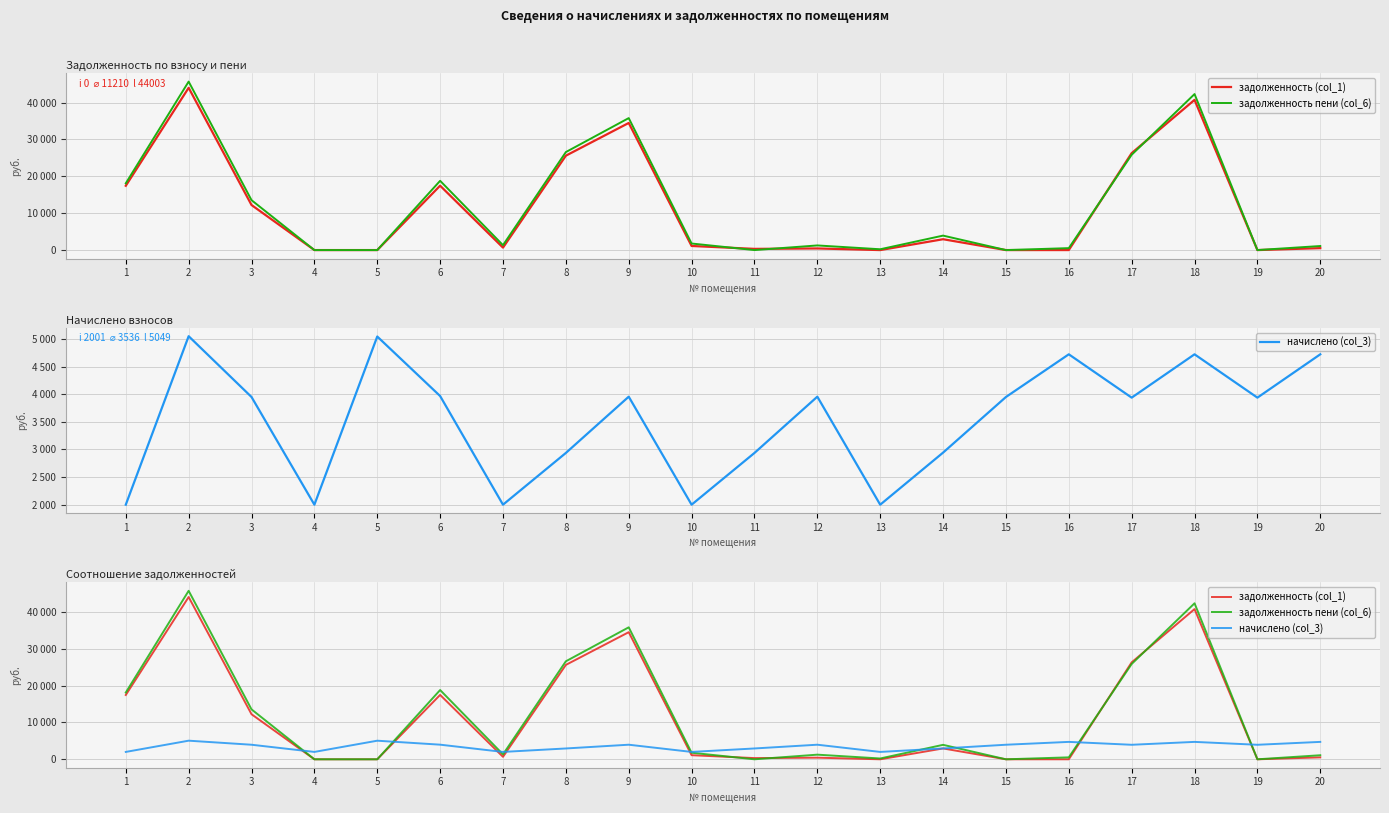

True or false: начислено (col_3) has a value of 2644.7 at 7.

False